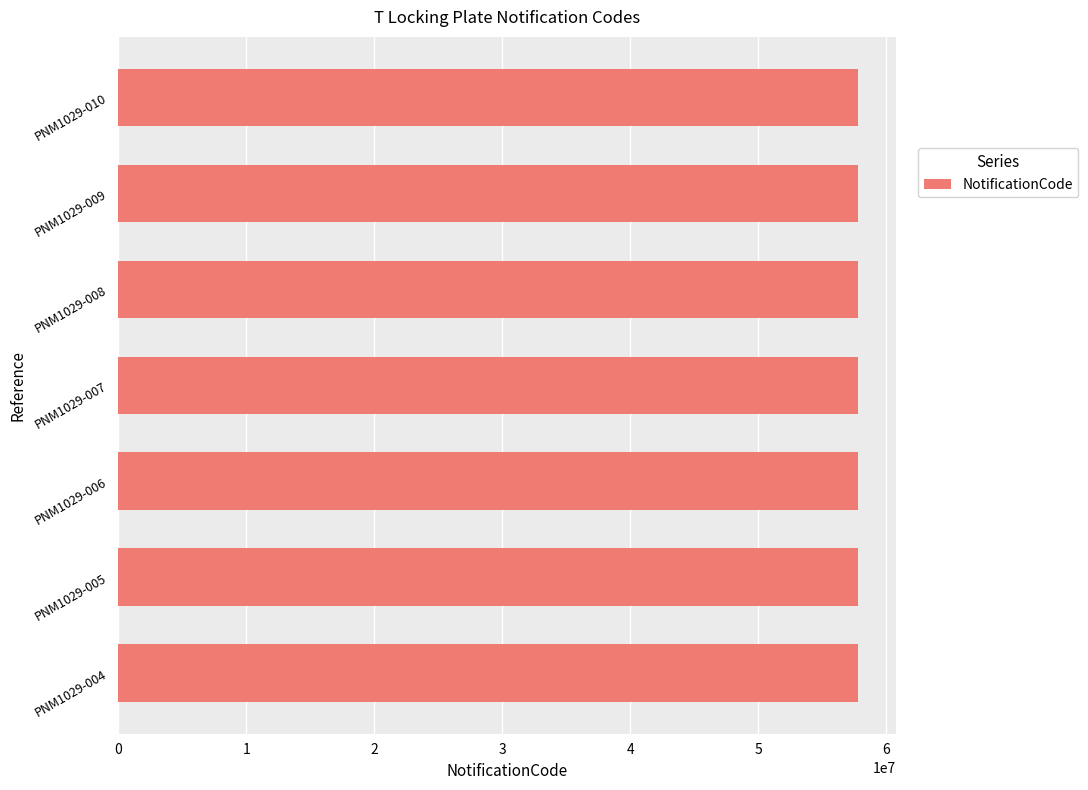

What is the ratio of the value at PNM1029-009 to the value at PNM1029-008?

1.0